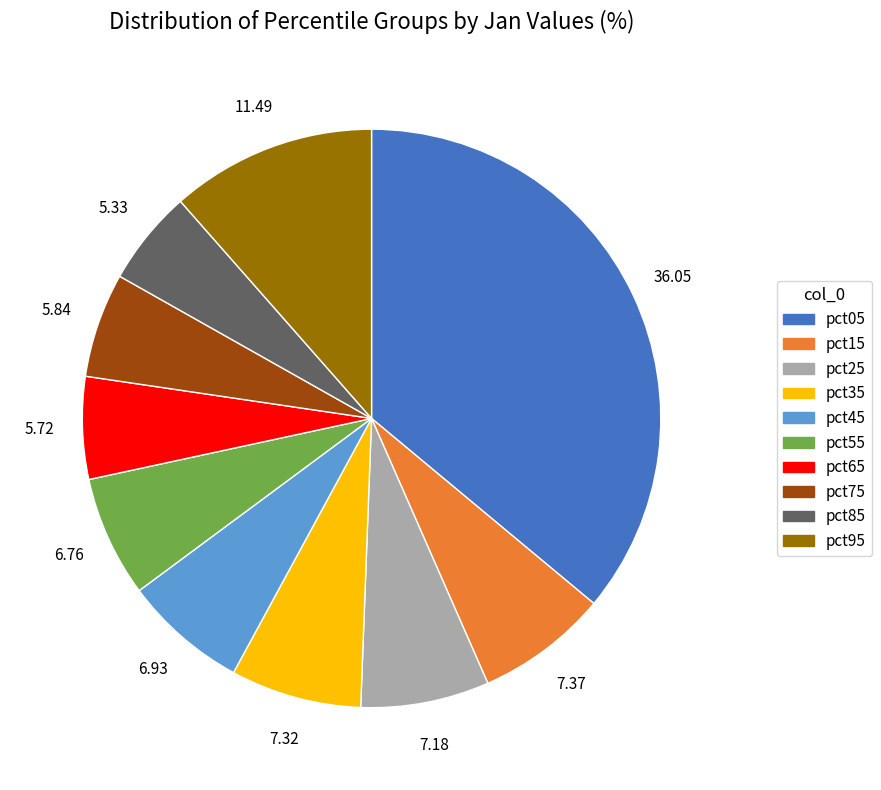

Is the sum of pct35 and pct85 greater than half?

No